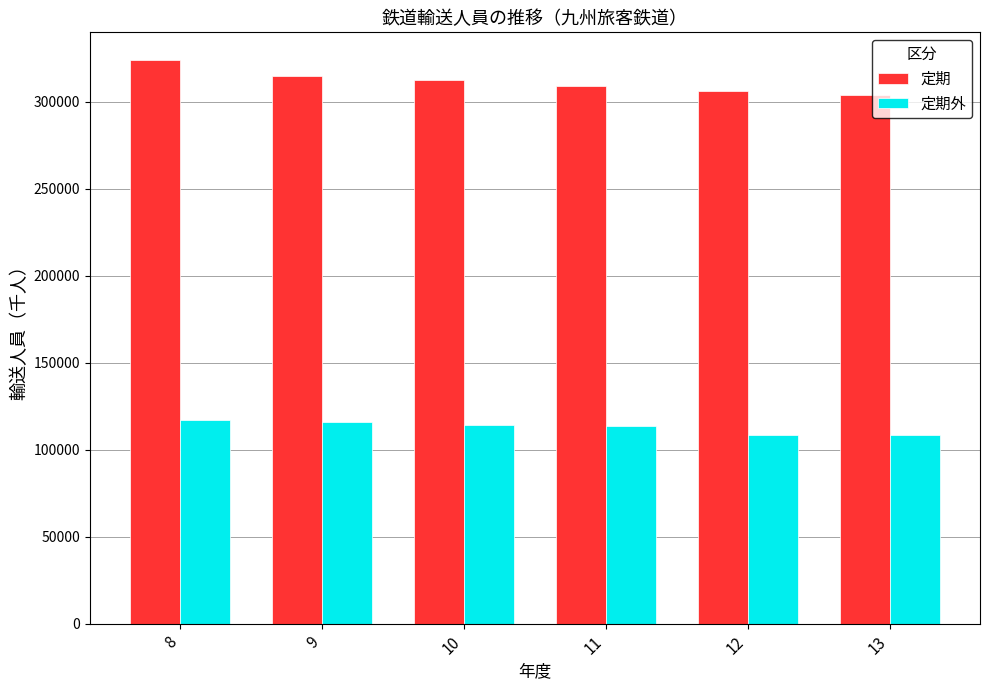

Which series has the widest spread of values?

定期